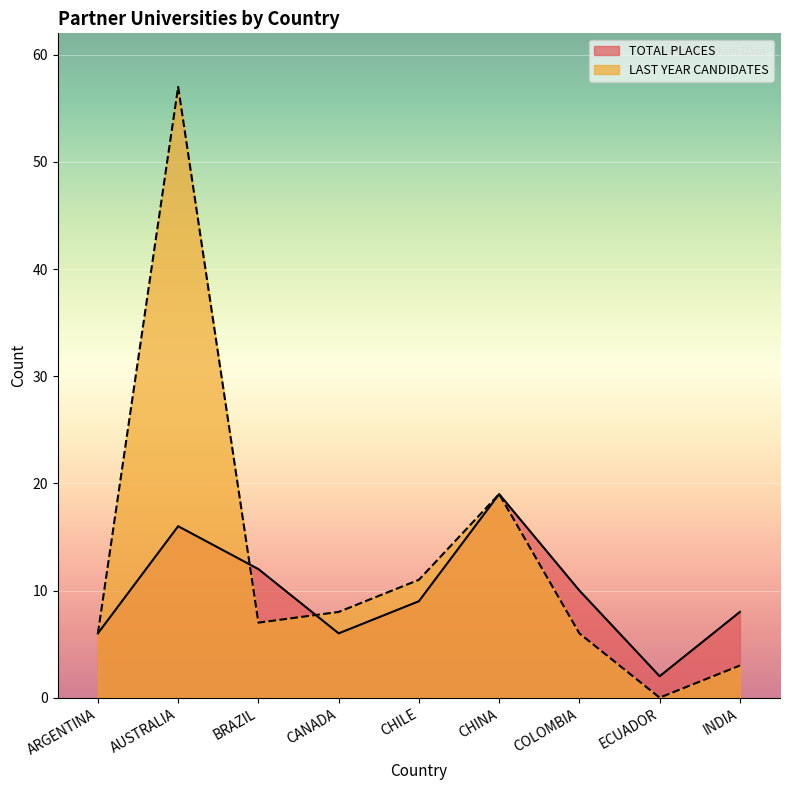

The TOTAL PLACES series shows 8 at INDIA. True or false?

True